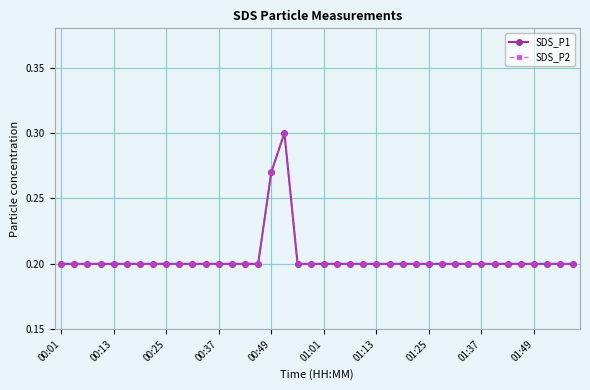

Is this an area chart (filled region under the line)?

No